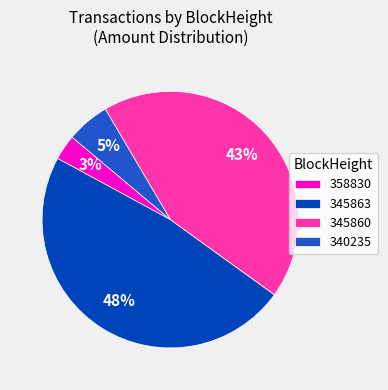

Count the number of slices in the pie.

4